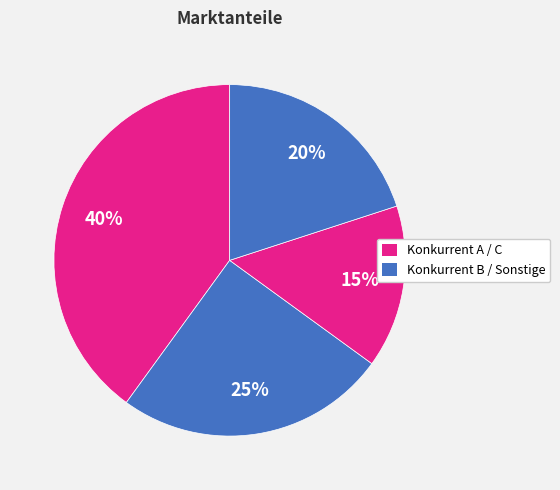

Count the number of slices in the pie.

4